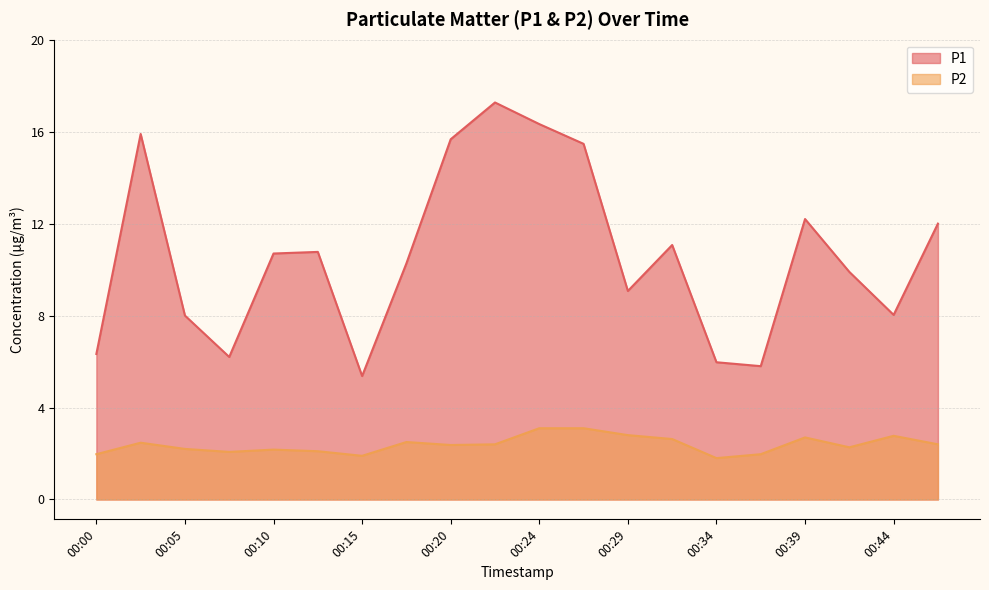

Which series has the widest spread of values?

P1